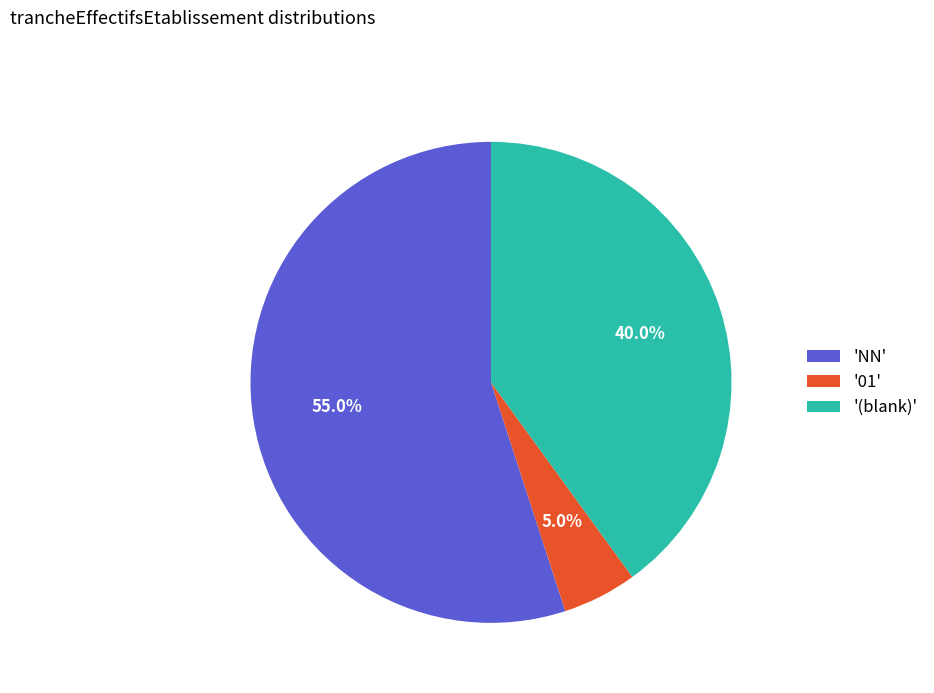

Count the number of slices in the pie.

3